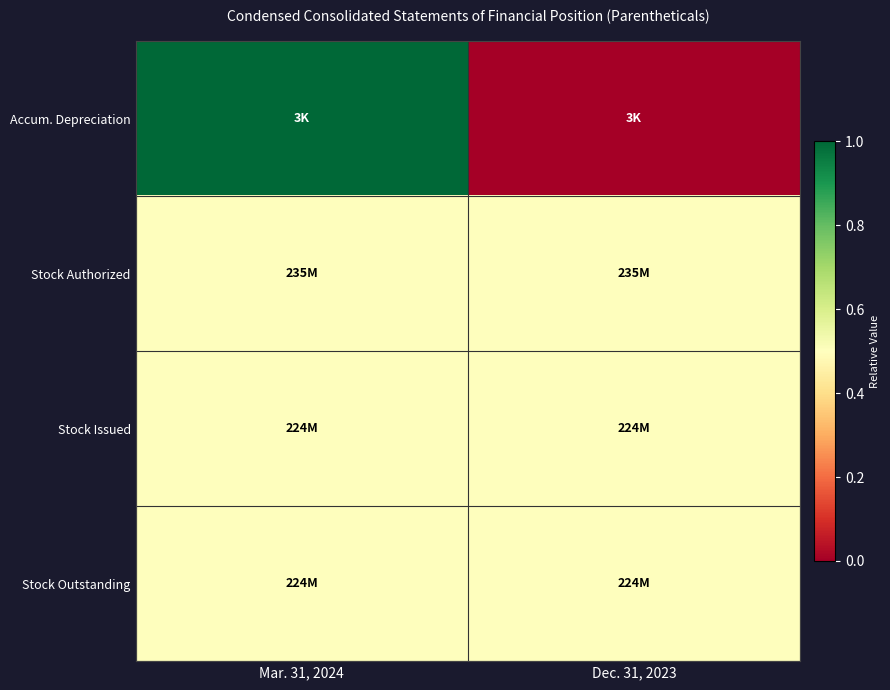

Reading left to right, what are all the values shown in this chart?

Accum. Depreciation: Mar. 31, 2024=1.0	Dec. 31, 2023=0.0
Stock Authorized: Mar. 31, 2024=0.5	Dec. 31, 2023=0.5
Stock Issued: Mar. 31, 2024=0.5	Dec. 31, 2023=0.5
Stock Outstanding: Mar. 31, 2024=0.5	Dec. 31, 2023=0.5